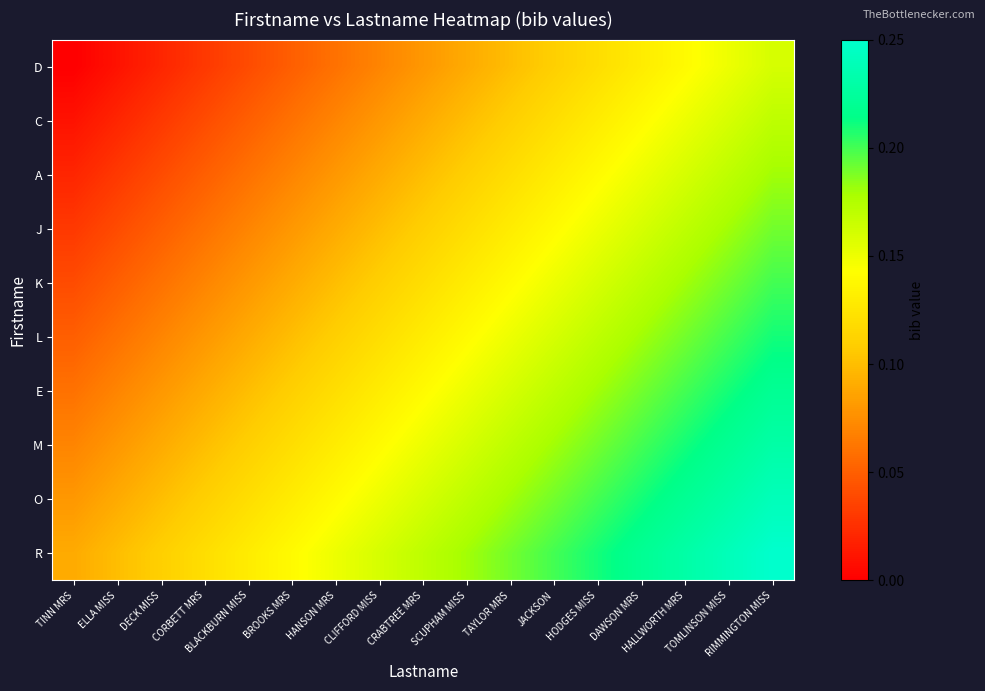

Reading left to right, extract all data points from this chart.

D: TINN MRS=0.0	ELLA MISS=0.0	DECK MISS=0.0	CORBETT MRS=0.0	BLACKBURN MISS=0.0	BROOKS MRS=0.1	HANSON MRS=0.1	CLIFFORD MISS=0.1	CRABTREE MRS=0.1	SCUPHAM MISS=0.1	TAYLOR MRS=0.1	JACKSON=0.1	HODGES MISS=0.1	DAWSON MRS=0.1	HALLWORTH MRS=0.1	TOMLINSON MISS=0.1	RIMMINGTON MISS=0.2
C: TINN MRS=0.0	ELLA MISS=0.0	DECK MISS=0.0	CORBETT MRS=0.0	BLACKBURN MISS=0.1	BROOKS MRS=0.1	HANSON MRS=0.1	CLIFFORD MISS=0.1	CRABTREE MRS=0.1	SCUPHAM MISS=0.1	TAYLOR MRS=0.1	JACKSON=0.1	HODGES MISS=0.1	DAWSON MRS=0.1	HALLWORTH MRS=0.1	TOMLINSON MISS=0.2	RIMMINGTON MISS=0.2
A: TINN MRS=0.0	ELLA MISS=0.0	DECK MISS=0.0	CORBETT MRS=0.1	BLACKBURN MISS=0.1	BROOKS MRS=0.1	HANSON MRS=0.1	CLIFFORD MISS=0.1	CRABTREE MRS=0.1	SCUPHAM MISS=0.1	TAYLOR MRS=0.1	JACKSON=0.1	HODGES MISS=0.1	DAWSON MRS=0.1	HALLWORTH MRS=0.2	TOMLINSON MISS=0.2	RIMMINGTON MISS=0.2
J: TINN MRS=0.0	ELLA MISS=0.0	DECK MISS=0.1	CORBETT MRS=0.1	BLACKBURN MISS=0.1	BROOKS MRS=0.1	HANSON MRS=0.1	CLIFFORD MISS=0.1	CRABTREE MRS=0.1	SCUPHAM MISS=0.1	TAYLOR MRS=0.1	JACKSON=0.1	HODGES MISS=0.1	DAWSON MRS=0.2	HALLWORTH MRS=0.2	TOMLINSON MISS=0.2	RIMMINGTON MISS=0.2
K: TINN MRS=0.0	ELLA MISS=0.1	DECK MISS=0.1	CORBETT MRS=0.1	BLACKBURN MISS=0.1	BROOKS MRS=0.1	HANSON MRS=0.1	CLIFFORD MISS=0.1	CRABTREE MRS=0.1	SCUPHAM MISS=0.1	TAYLOR MRS=0.1	JACKSON=0.1	HODGES MISS=0.2	DAWSON MRS=0.2	HALLWORTH MRS=0.2	TOMLINSON MISS=0.2	RIMMINGTON MISS=0.2
L: TINN MRS=0.1	ELLA MISS=0.1	DECK MISS=0.1	CORBETT MRS=0.1	BLACKBURN MISS=0.1	BROOKS MRS=0.1	HANSON MRS=0.1	CLIFFORD MISS=0.1	CRABTREE MRS=0.1	SCUPHAM MISS=0.1	TAYLOR MRS=0.1	JACKSON=0.2	HODGES MISS=0.2	DAWSON MRS=0.2	HALLWORTH MRS=0.2	TOMLINSON MISS=0.2	RIMMINGTON MISS=0.2
E: TINN MRS=0.1	ELLA MISS=0.1	DECK MISS=0.1	CORBETT MRS=0.1	BLACKBURN MISS=0.1	BROOKS MRS=0.1	HANSON MRS=0.1	CLIFFORD MISS=0.1	CRABTREE MRS=0.1	SCUPHAM MISS=0.1	TAYLOR MRS=0.2	JACKSON=0.2	HODGES MISS=0.2	DAWSON MRS=0.2	HALLWORTH MRS=0.2	TOMLINSON MISS=0.2	RIMMINGTON MISS=0.2
M: TINN MRS=0.1	ELLA MISS=0.1	DECK MISS=0.1	CORBETT MRS=0.1	BLACKBURN MISS=0.1	BROOKS MRS=0.1	HANSON MRS=0.1	CLIFFORD MISS=0.1	CRABTREE MRS=0.1	SCUPHAM MISS=0.2	TAYLOR MRS=0.2	JACKSON=0.2	HODGES MISS=0.2	DAWSON MRS=0.2	HALLWORTH MRS=0.2	TOMLINSON MISS=0.2	RIMMINGTON MISS=0.2
O: TINN MRS=0.1	ELLA MISS=0.1	DECK MISS=0.1	CORBETT MRS=0.1	BLACKBURN MISS=0.1	BROOKS MRS=0.1	HANSON MRS=0.1	CLIFFORD MISS=0.1	CRABTREE MRS=0.2	SCUPHAM MISS=0.2	TAYLOR MRS=0.2	JACKSON=0.2	HODGES MISS=0.2	DAWSON MRS=0.2	HALLWORTH MRS=0.2	TOMLINSON MISS=0.2	RIMMINGTON MISS=0.2
R: TINN MRS=0.1	ELLA MISS=0.1	DECK MISS=0.1	CORBETT MRS=0.1	BLACKBURN MISS=0.1	BROOKS MRS=0.1	HANSON MRS=0.1	CLIFFORD MISS=0.2	CRABTREE MRS=0.2	SCUPHAM MISS=0.2	TAYLOR MRS=0.2	JACKSON=0.2	HODGES MISS=0.2	DAWSON MRS=0.2	HALLWORTH MRS=0.2	TOMLINSON MISS=0.2	RIMMINGTON MISS=0.2